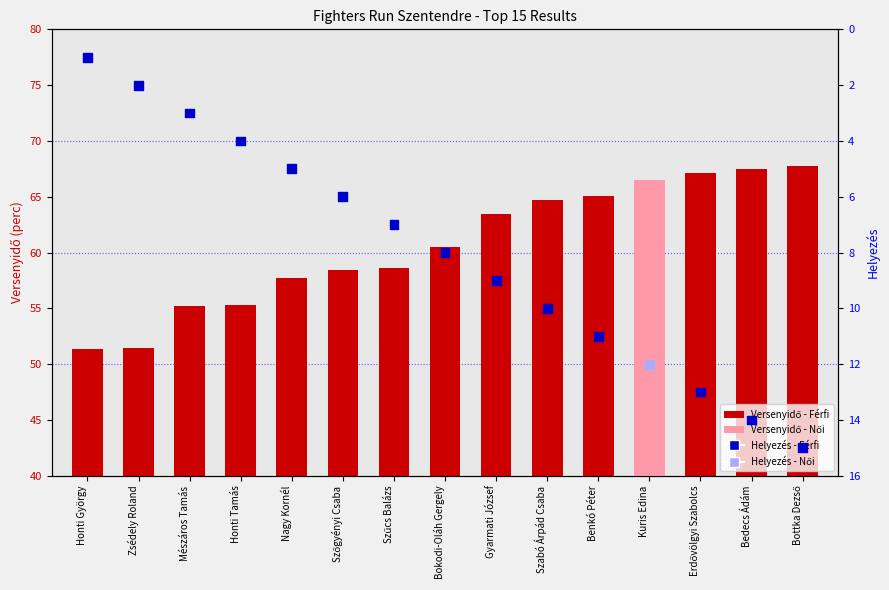

Which series has the widest spread of Y values?

Versenyidő (perc)